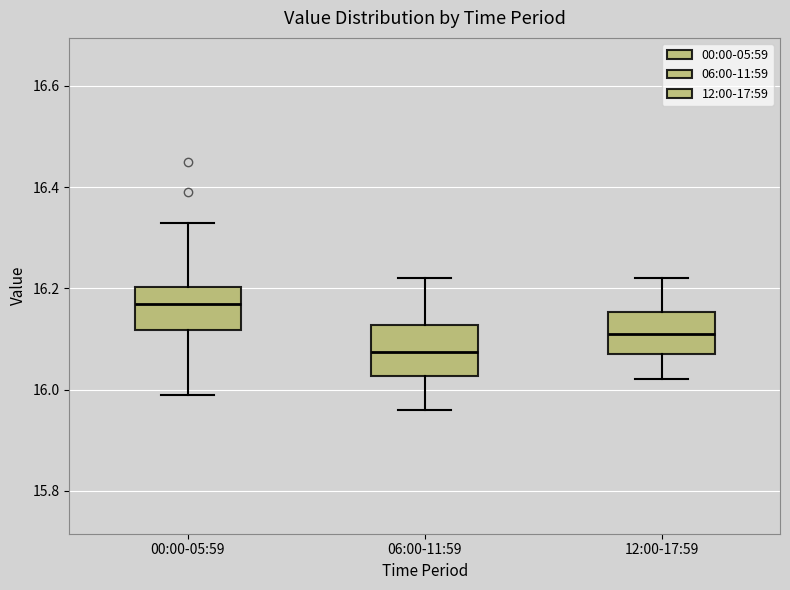

Reading left to right, transcribe this box plot: for each box, give where its median line is, the range the box spans, and where its two whiskers end, as read against the y-axis. The values are not printed on the chart, so give them approximately, as read against the axis.

00:00-05:59: median 16.18, box 16.12 to 16.20, whiskers 16.00 to 16.34
06:00-11:59: median 16.08, box 16.02 to 16.12, whiskers 15.96 to 16.22
12:00-17:59: median 16.12, box 16.08 to 16.16, whiskers 16.02 to 16.22